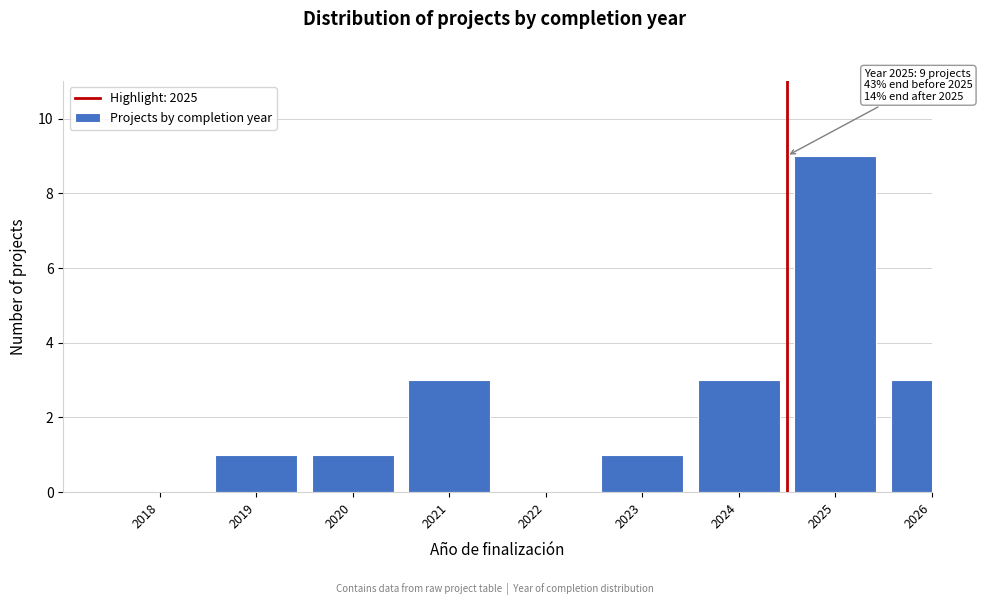

Reading left to right, what are all the values shown in this chart?

2018=0	2019=1	2020=1	2021=3	2022=0	2023=1	2024=3	2025=9	2026=3